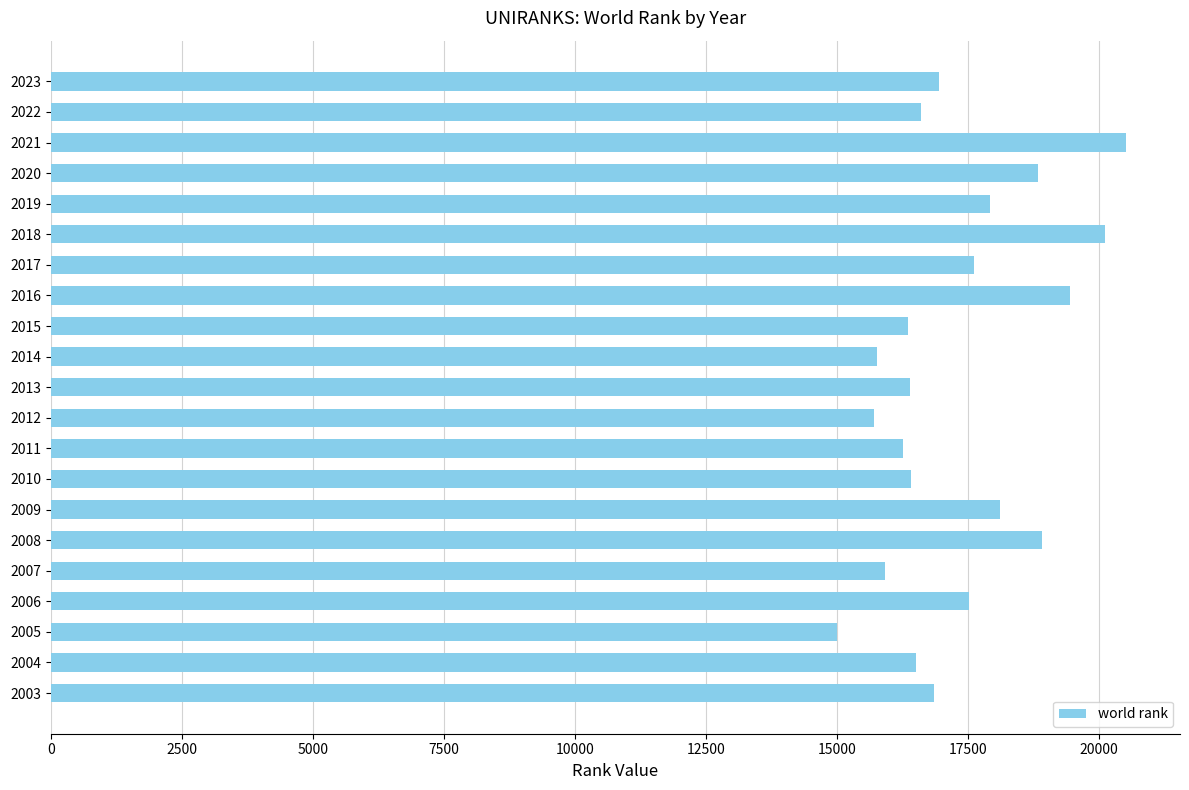

Is it true that the value at 2005 is 4239?

False